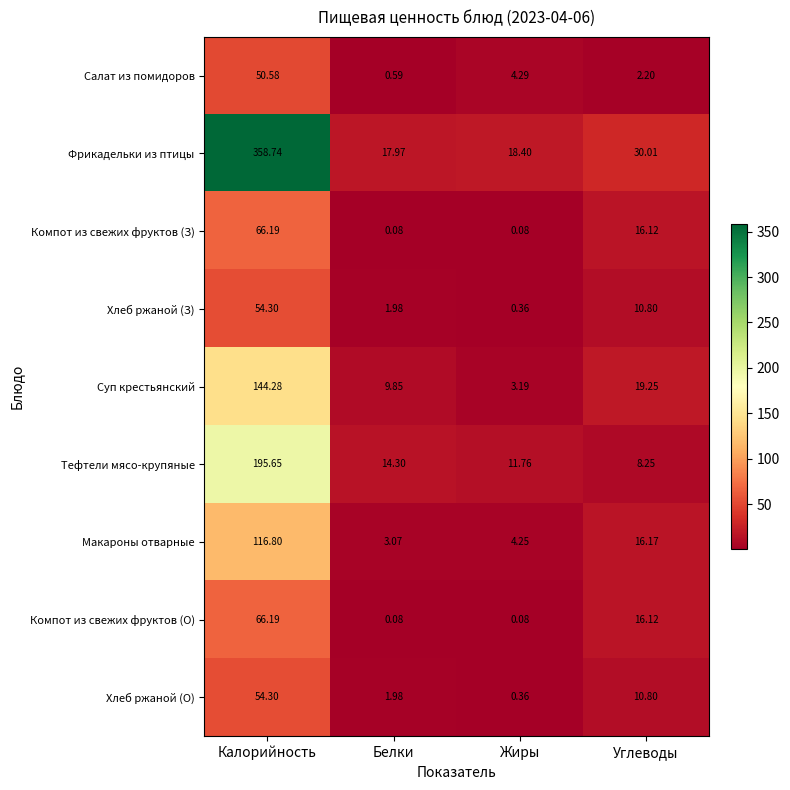

List the labels in order of Макароны отварные value, largest first.

Калорийность, Углеводы, Жиры, Белки